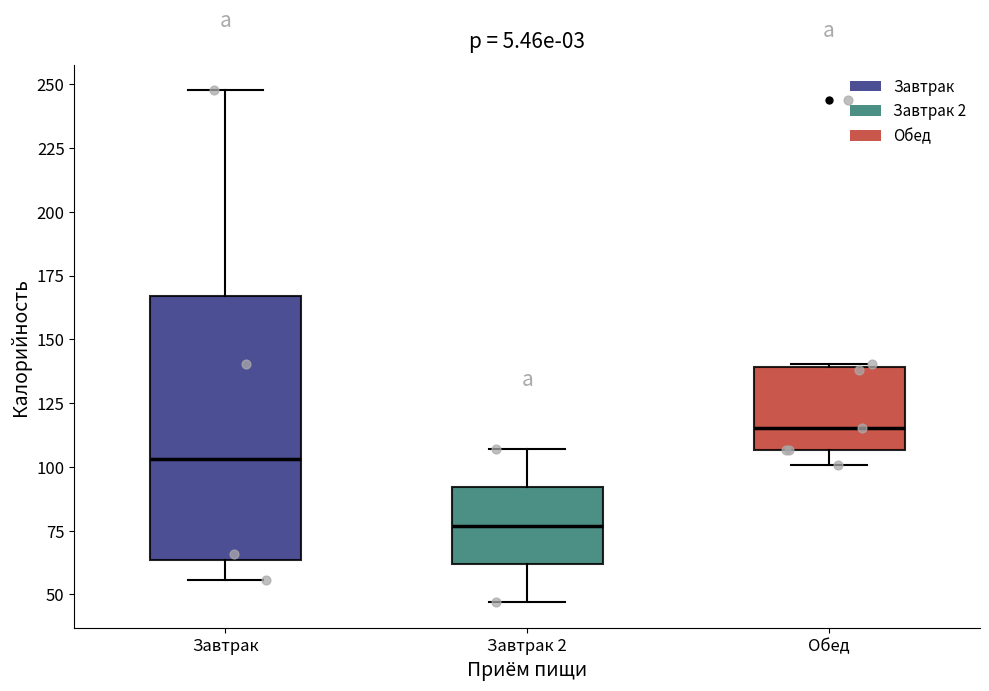

Which box's median line is the lowest?

Завтрак 2